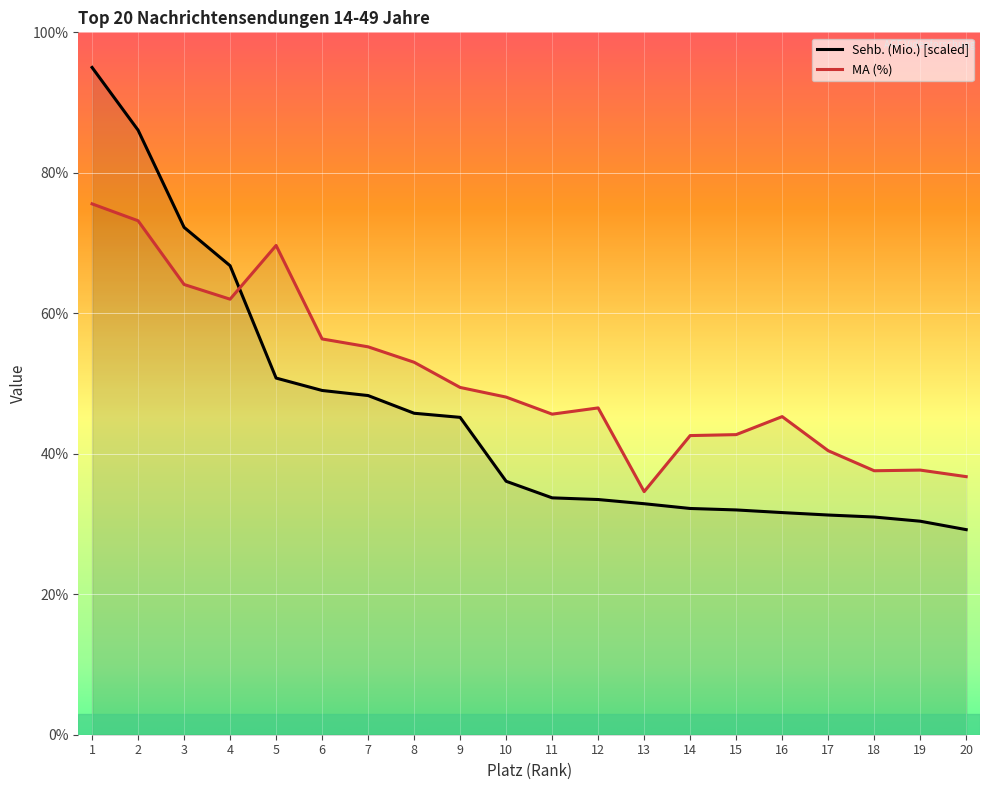

How many times do Sehb. (Mio.) and MA (%) cross each other?

1